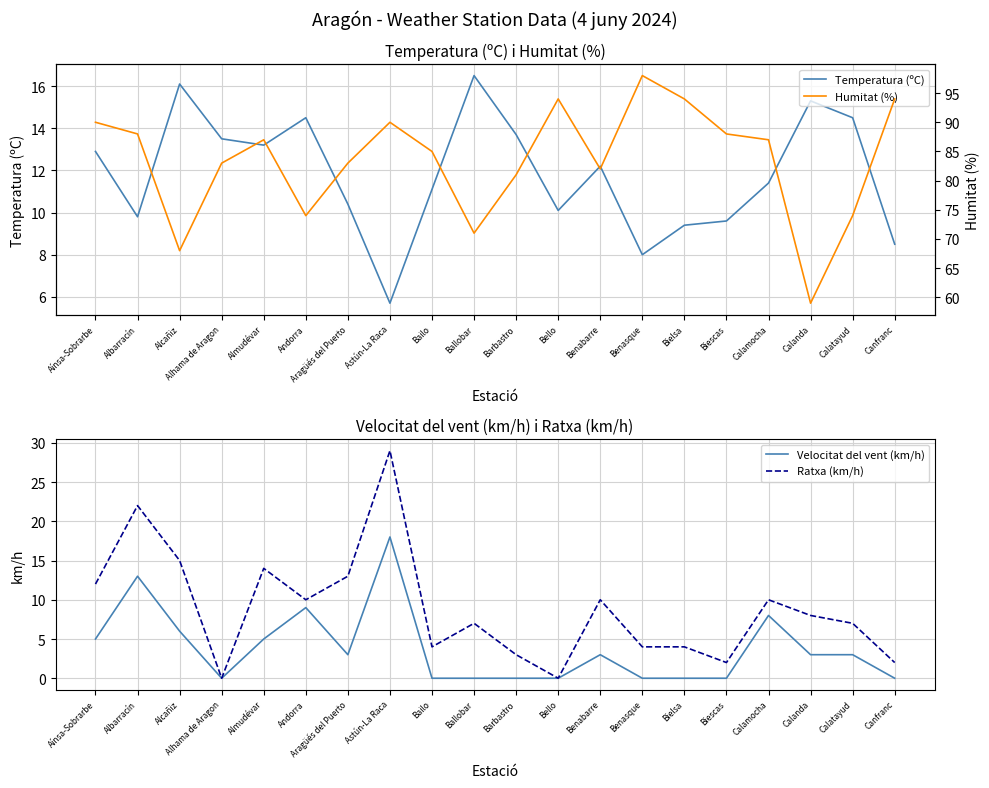

True or false: Temperatura (ºC) has more than 1 points higher than both neighbors.

True